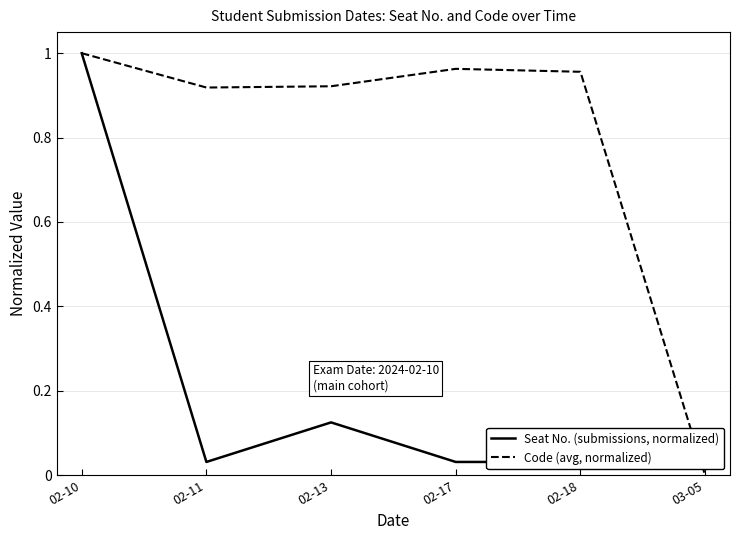

At which category does Seat No. (submissions, normalized) reach its first local valley?

02-11